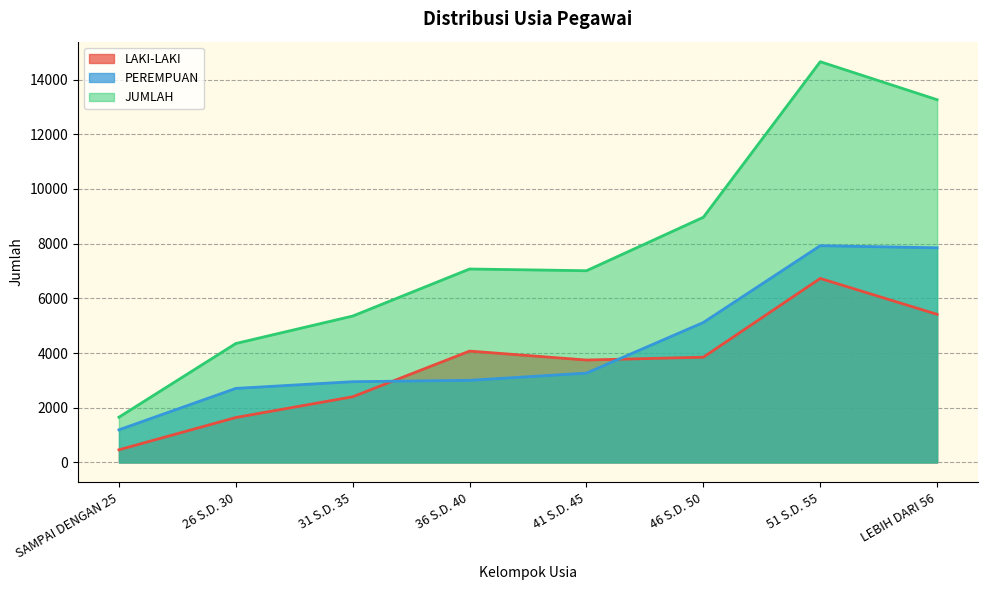

List the labels in order of JUMLAH value, largest first.

51 S.D. 55, LEBIH DARI 56, 46 S.D. 50, 36 S.D. 40, 41 S.D. 45, 31 S.D. 35, 26 S.D. 30, SAMPAI DENGAN 25